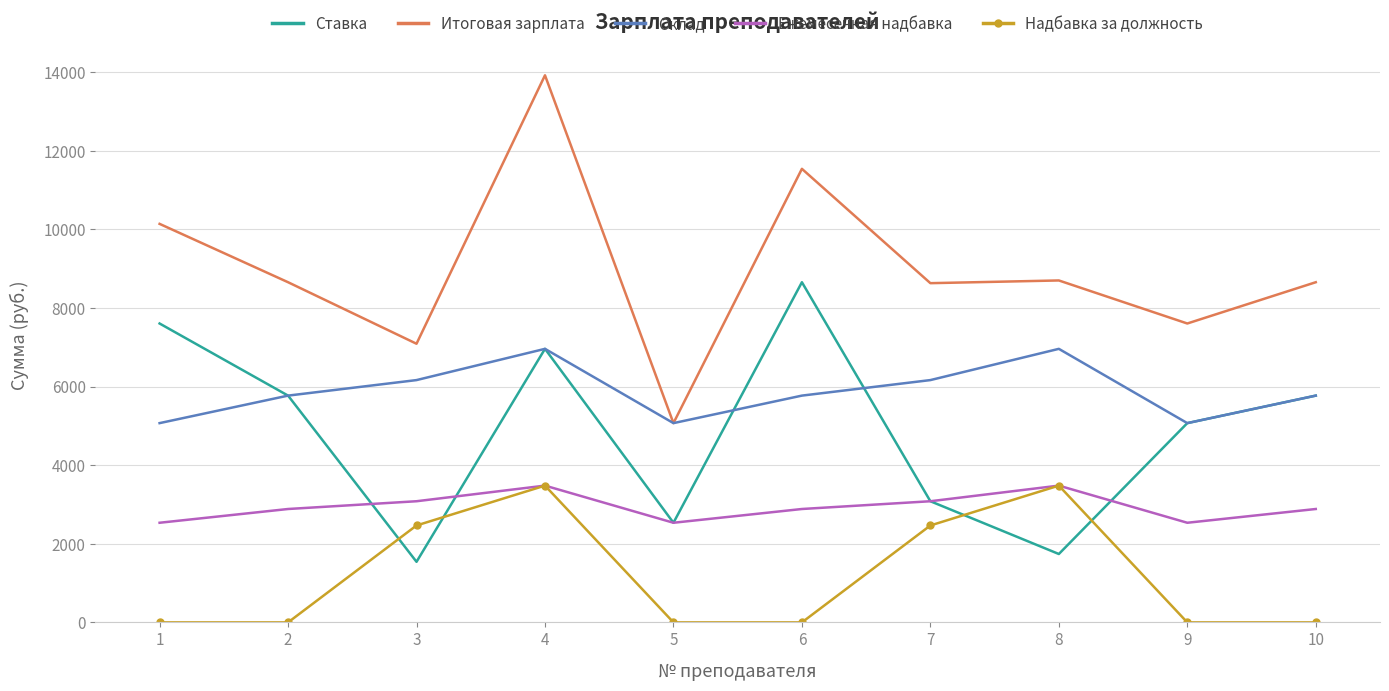

At how many categories does at least one series exceed 6859?

9